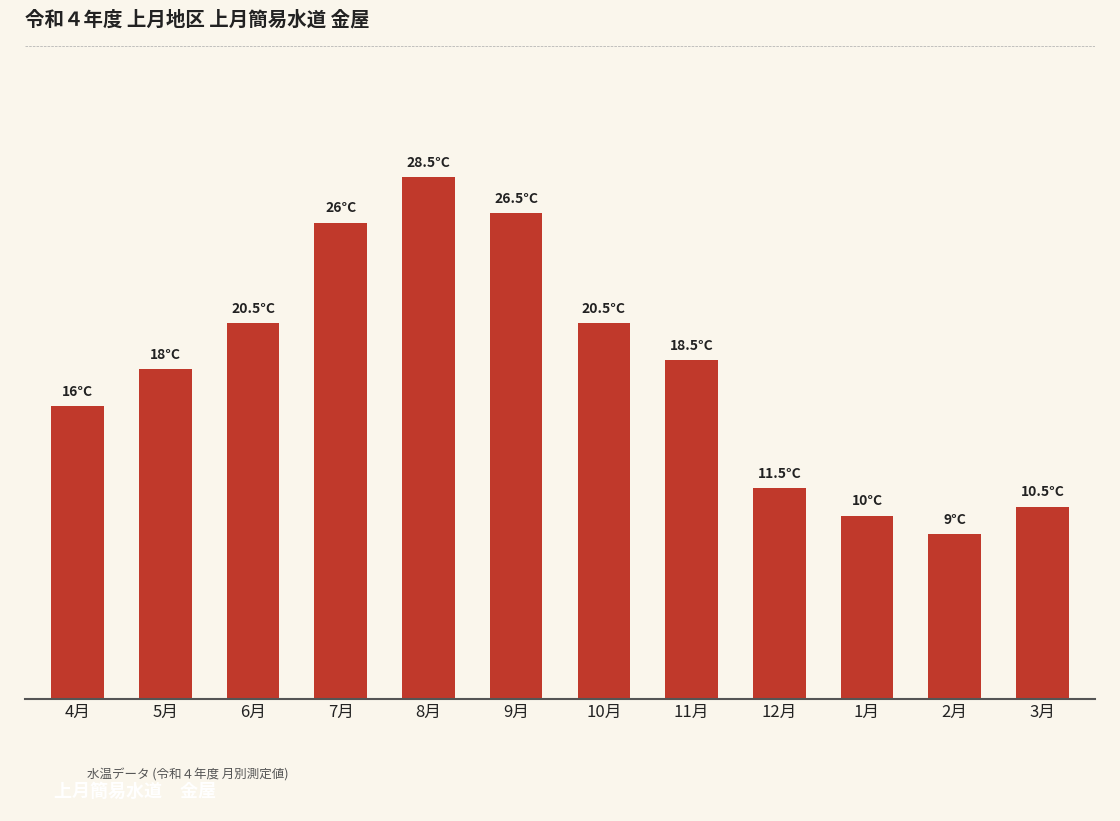

What is the average value?

18.0